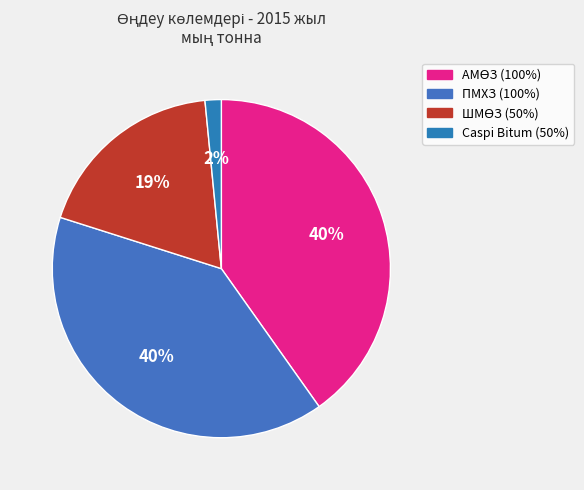

How many slices are in this pie chart?

4